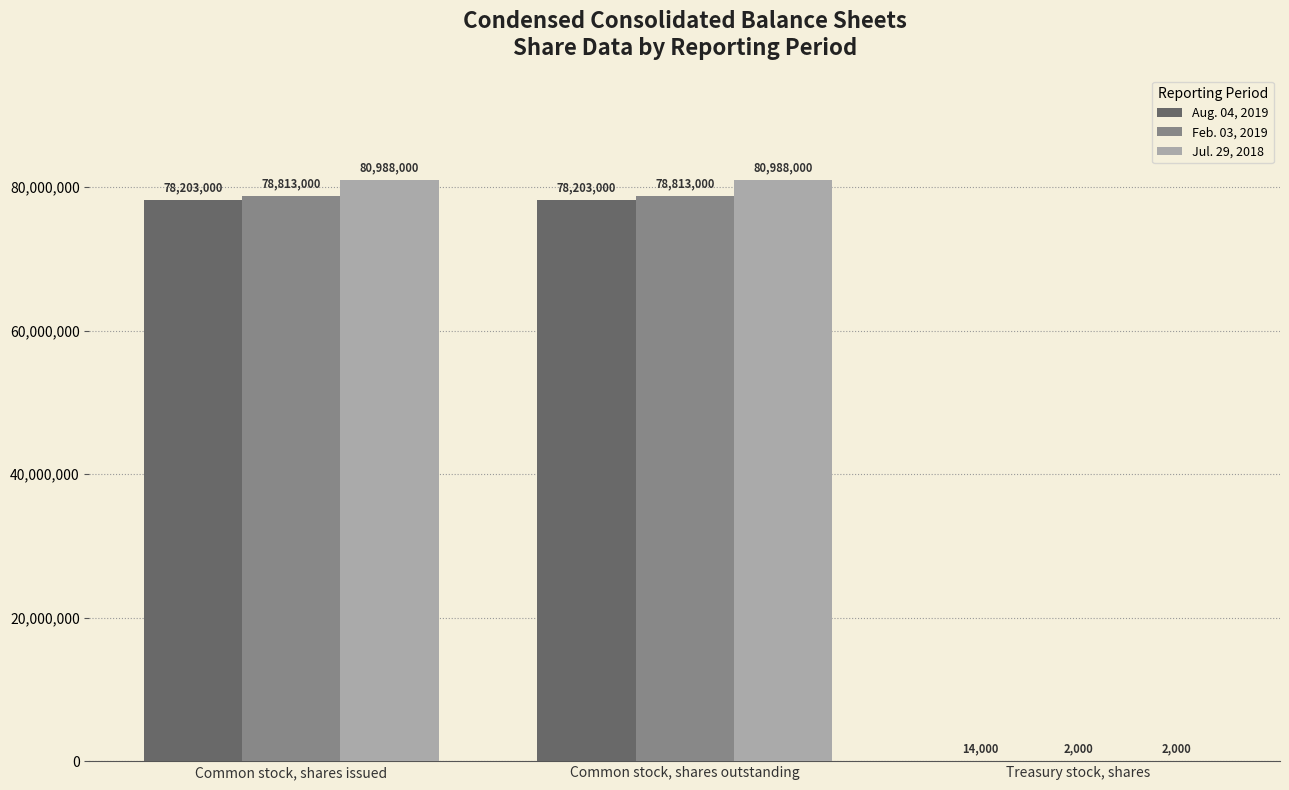

What is the average value of the Aug. 04, 2019 series?

52140000